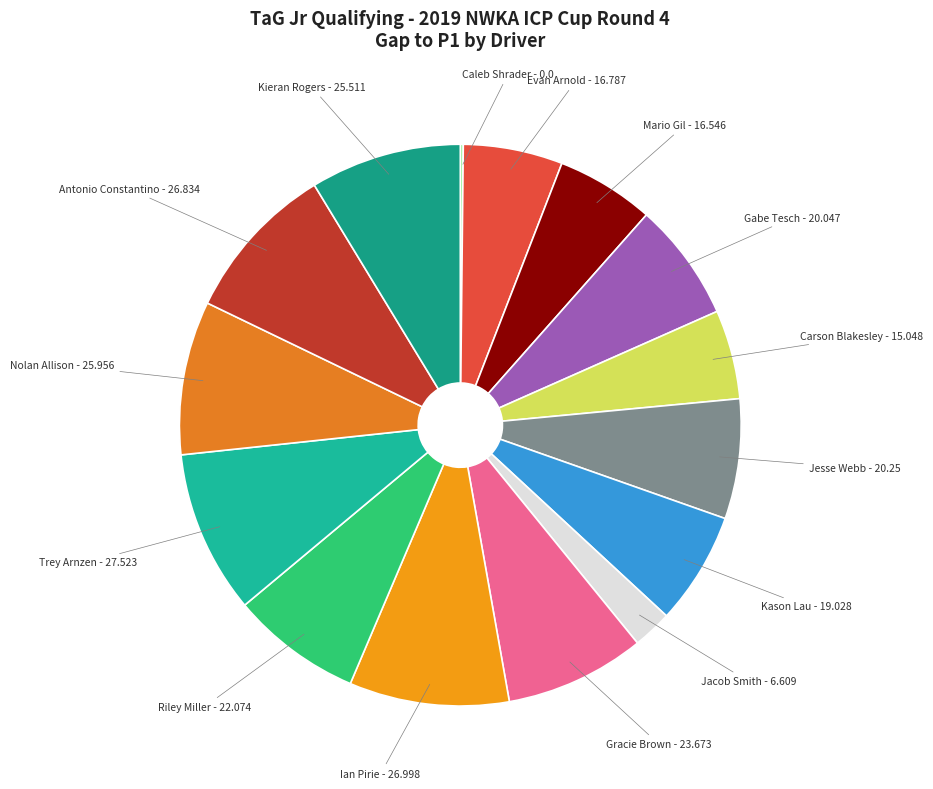

Rank the categories by value from highest to lowest.

Trey Arnzen, Ian Pirie, Antonio Constantino, Nolan Allison, Kieran Rogers, Gracie Brown, Riley Miller, Jesse Webb, Gabe Tesch, Kason Lau, Evan Arnold, Mario Gil, Carson Blakesley, Jacob Smith, Caleb Shrader